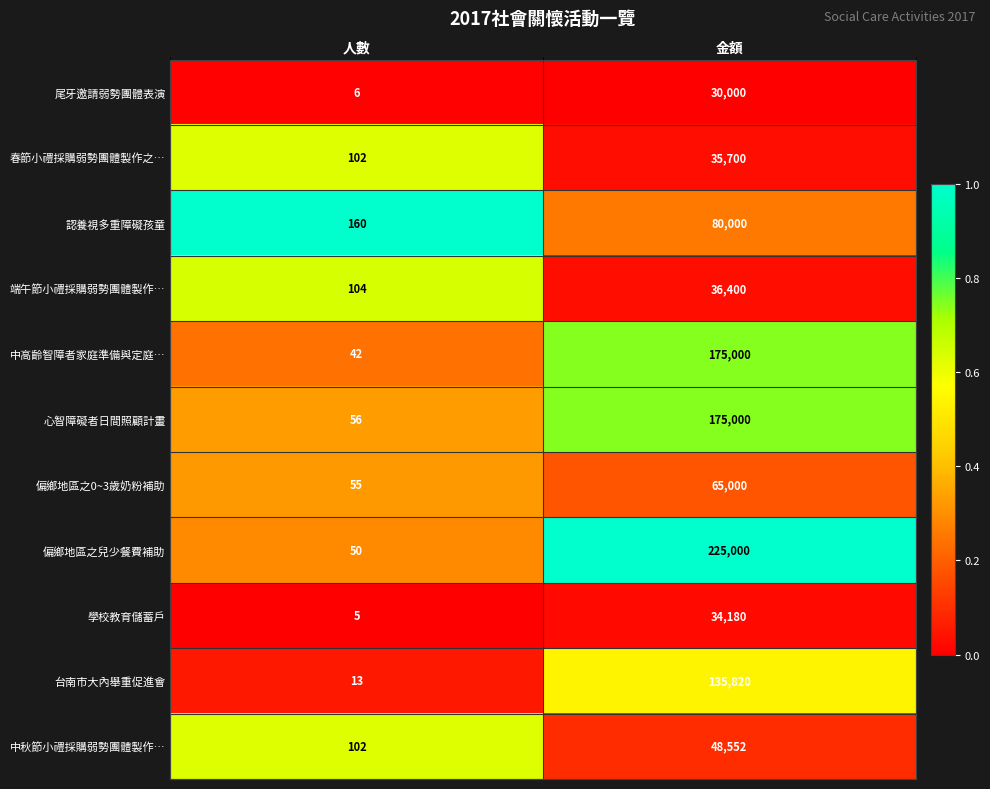

What is the minimum value shown in the chart?

5